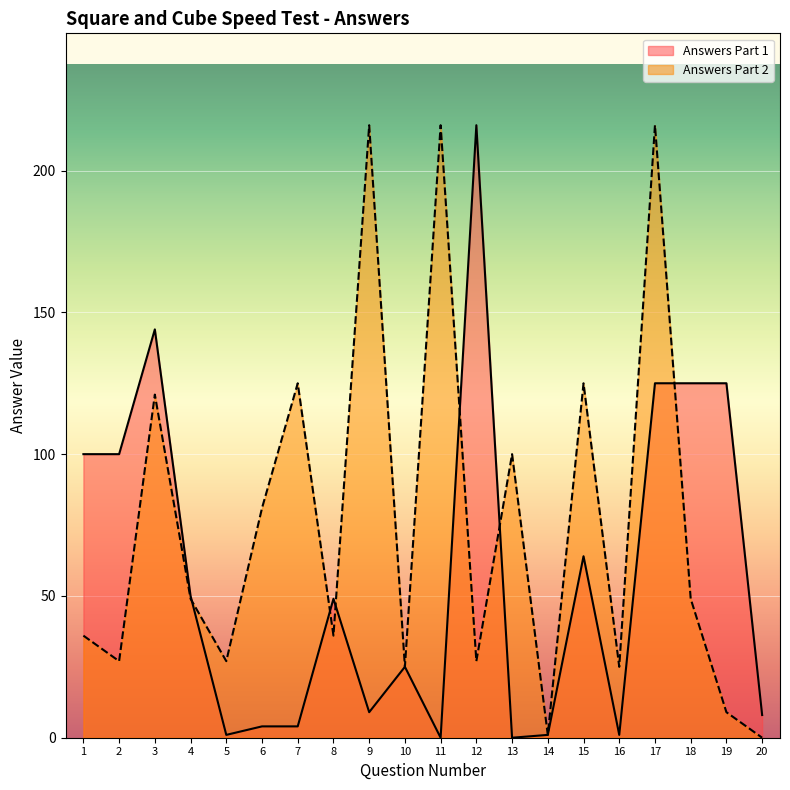

Where is the first local minimum for Answers Part 1?

5